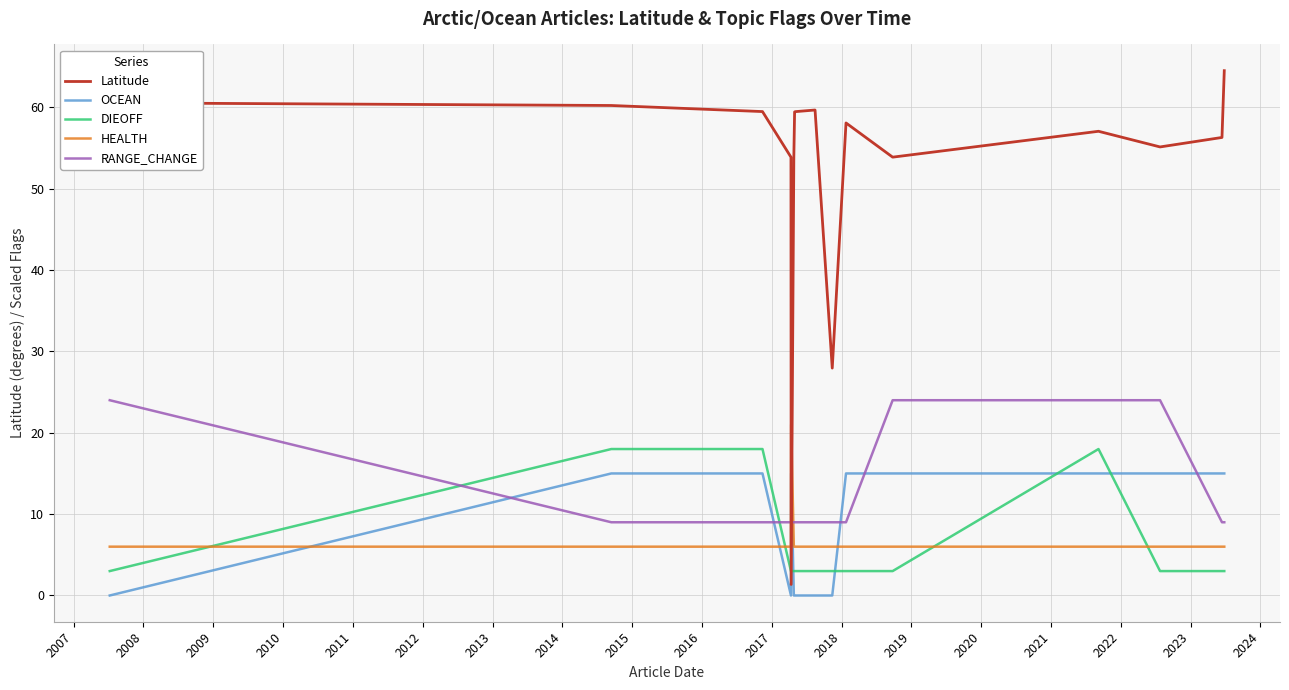

True or false: Latitude and OCEAN cross at least once.

True